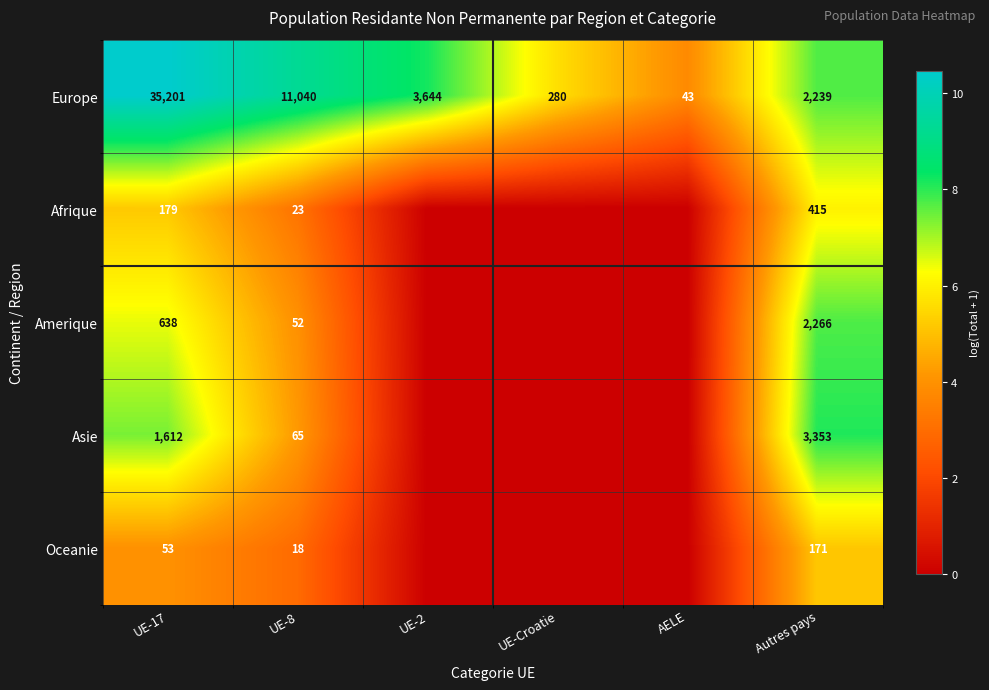

What is the average value of the Europe series?

8741